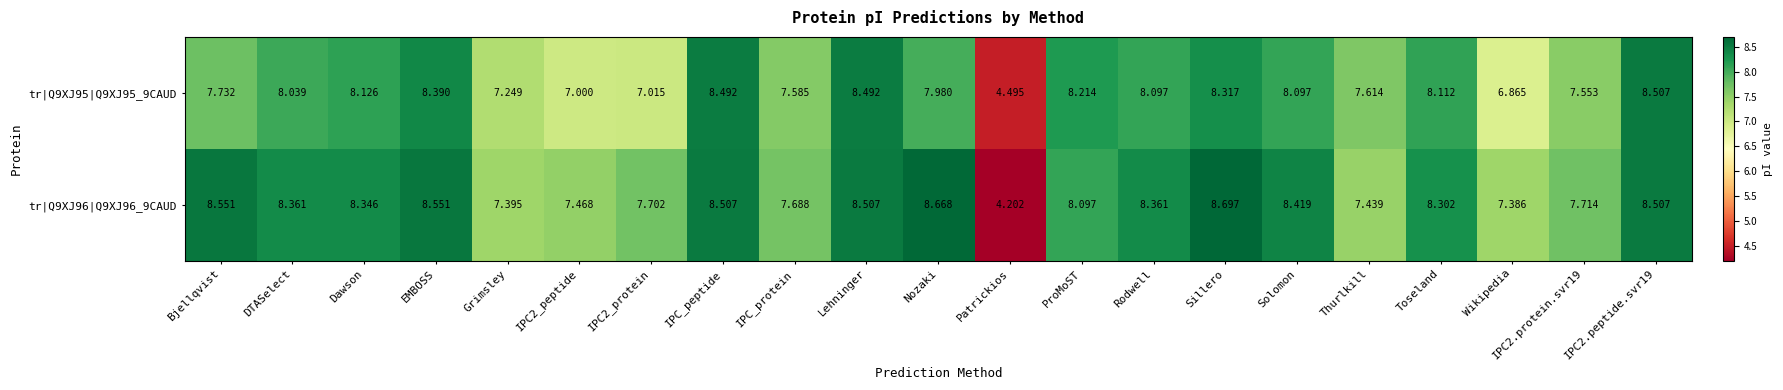

Where is tr|Q9XJ96|Q9XJ96_9CAUD nearest to the value 6?

Wikipedia